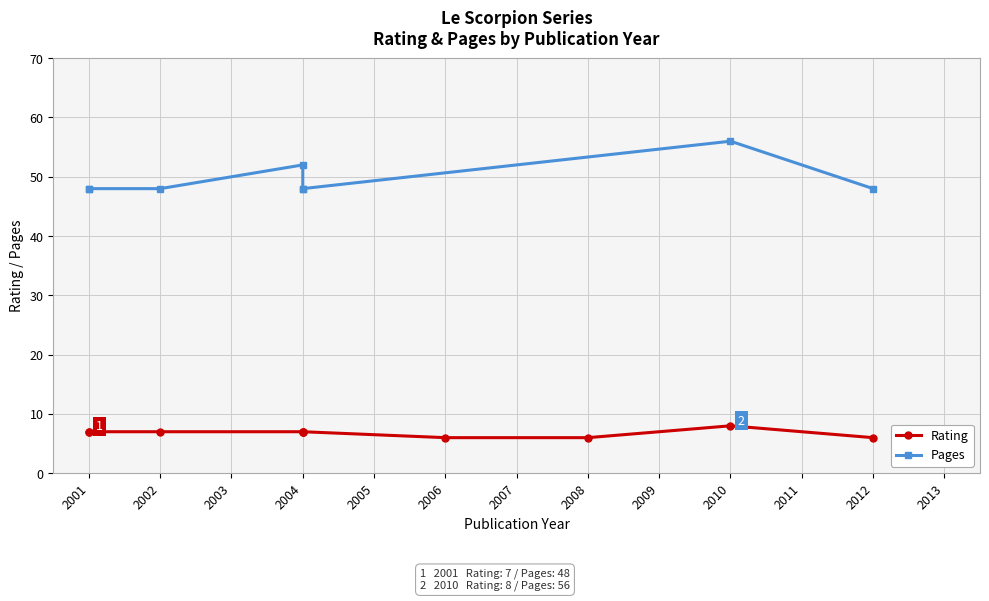

Approximately how many times larger is the value at 07/11/2008 compared to 6/10/2001?

0.9